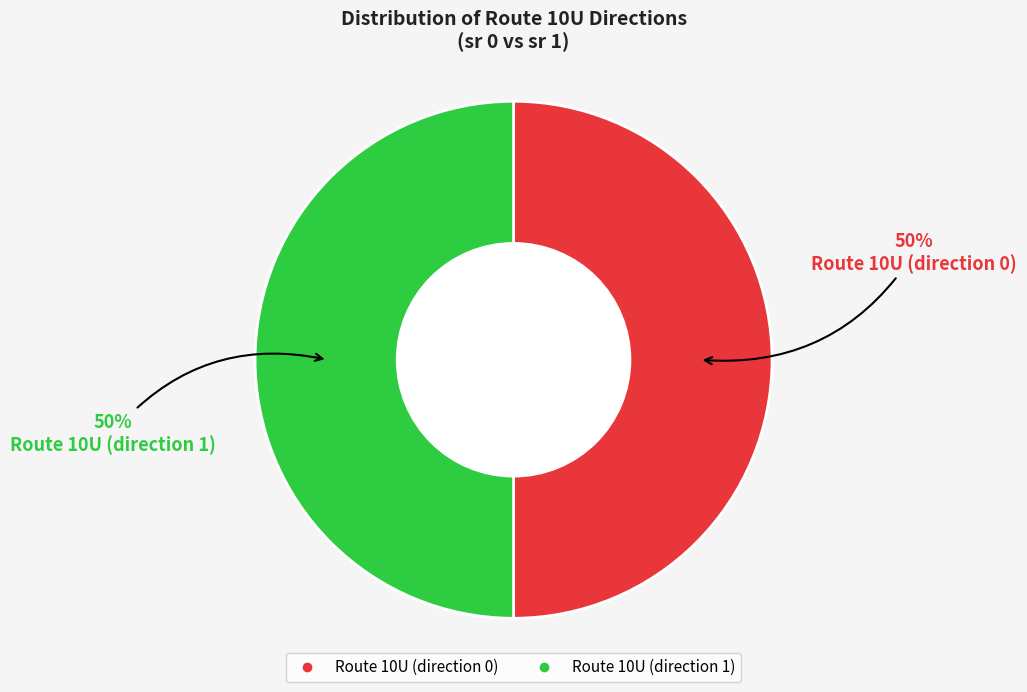

To the nearest percent, what is the combined percentage of Route 10U (direction 1) and Route 10U (direction 0)?

100%